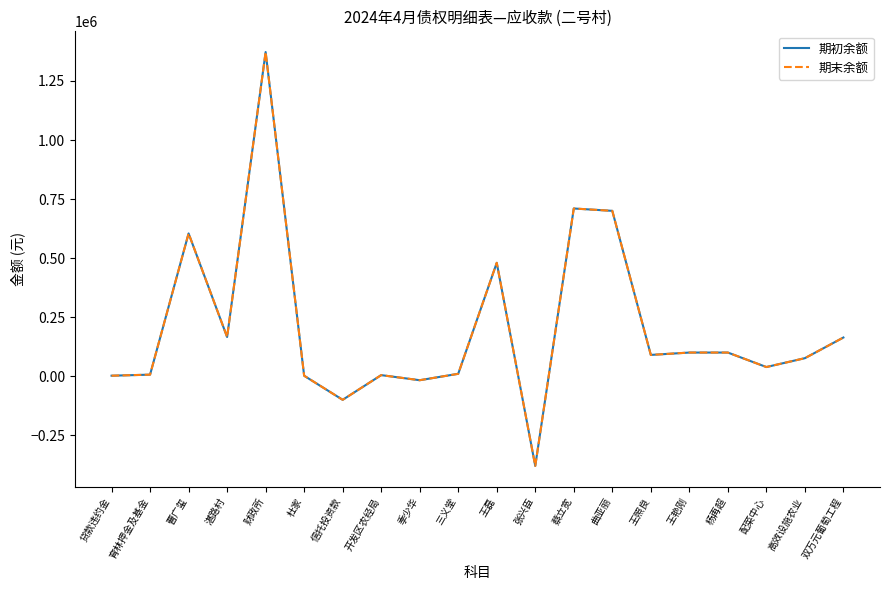

What is the value of the 期初余额 point at the 17th from the left?

100000.0